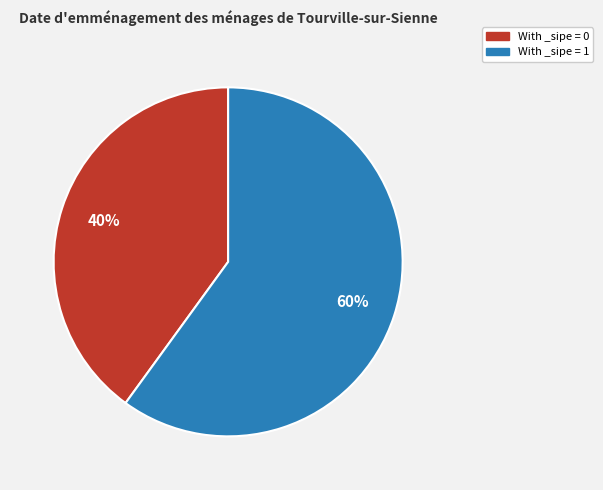

Rank the categories by value from lowest to highest.

With _sipe = 0, With _sipe = 1